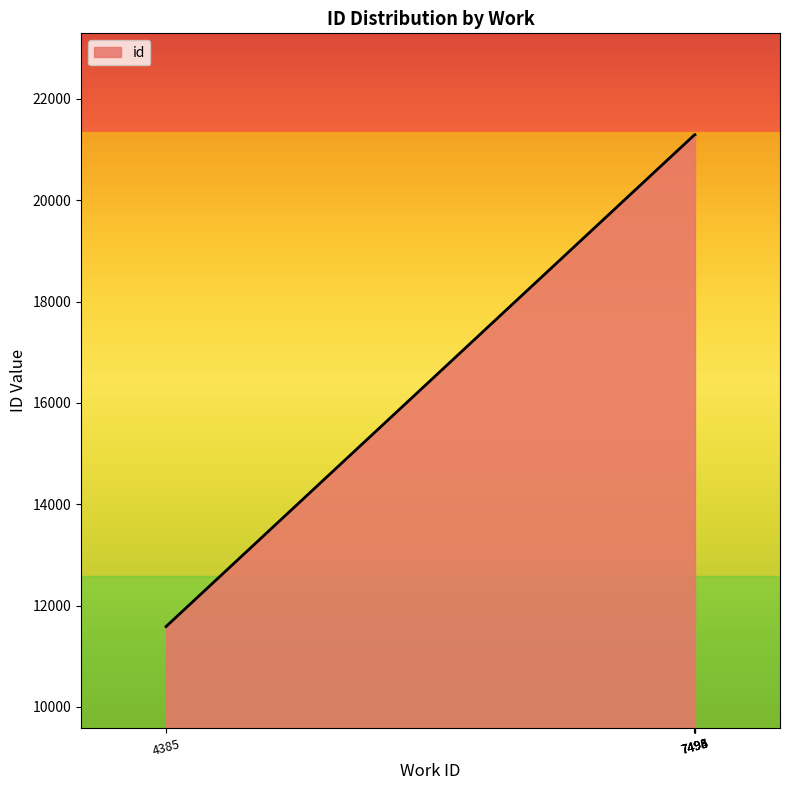

Does the chart display data point markers on the line(s)?

No